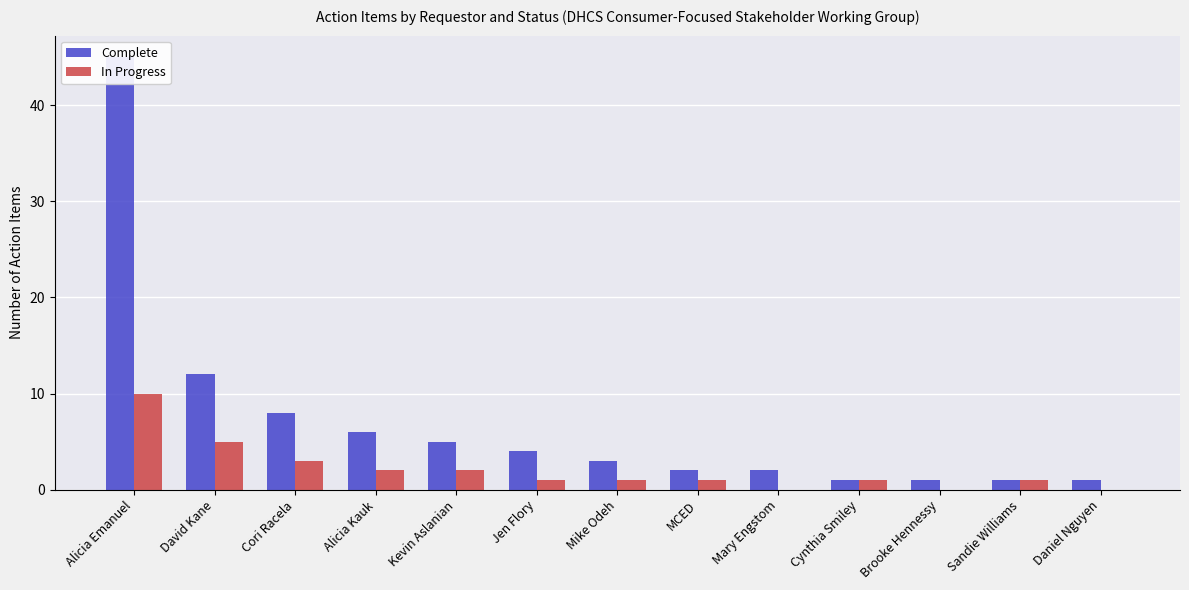

Is the value of Complete at Alicia Kauk greater than the value of In Progress at Jen Flory?

Yes